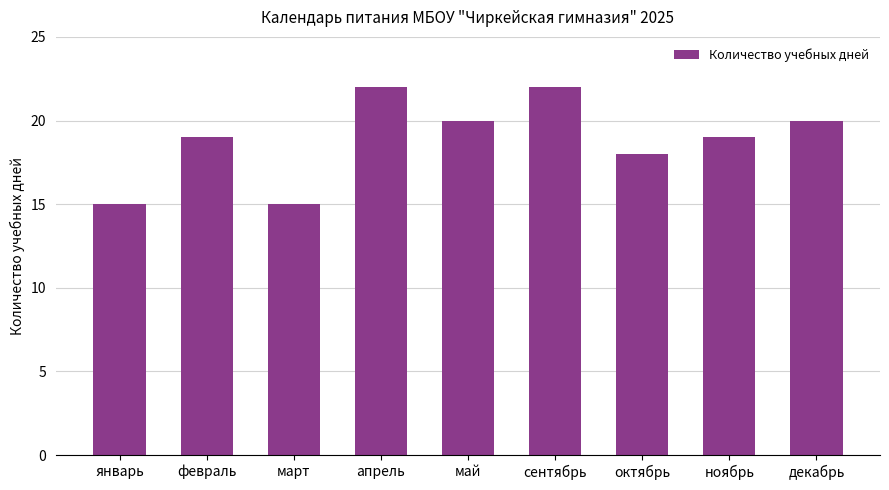

What is the change in value from январь to май?

+5